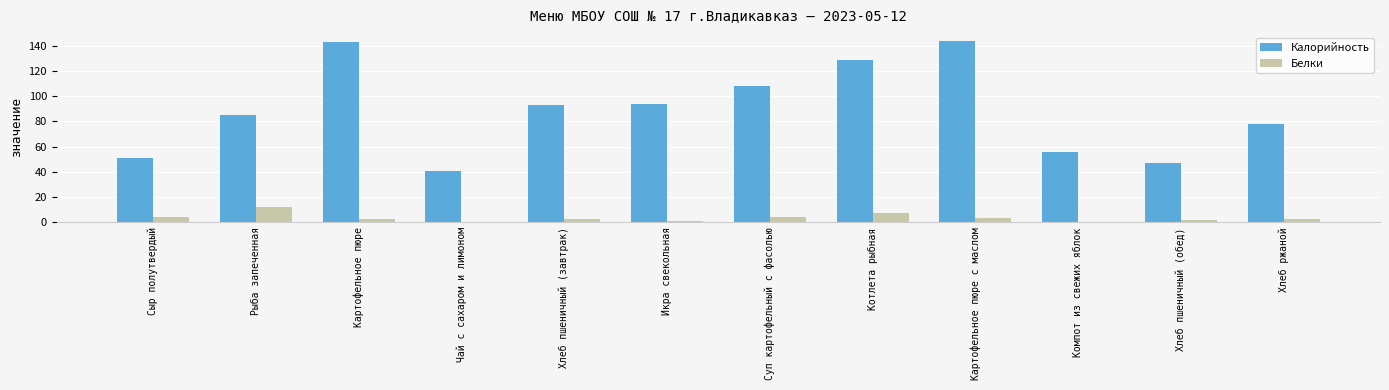

What is the total value across all series at Хлеб пшеничный (завтрак)?

96.0